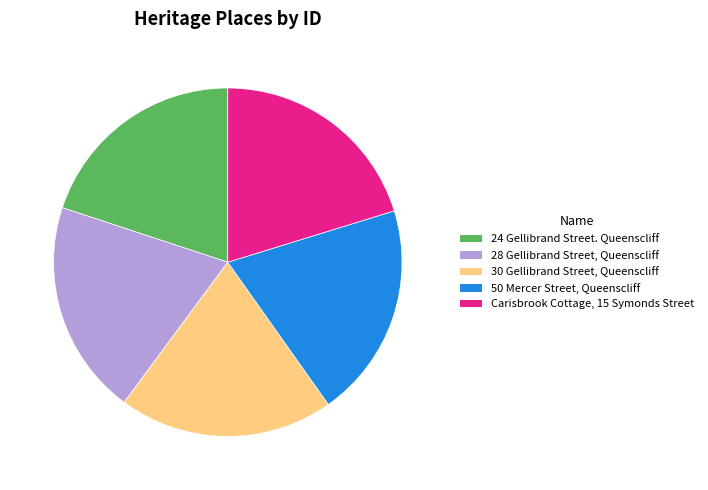

Do 50 Mercer Street, Queenscliff and 28 Gellibrand Street, Queenscliff together represent more than half of the pie?

No